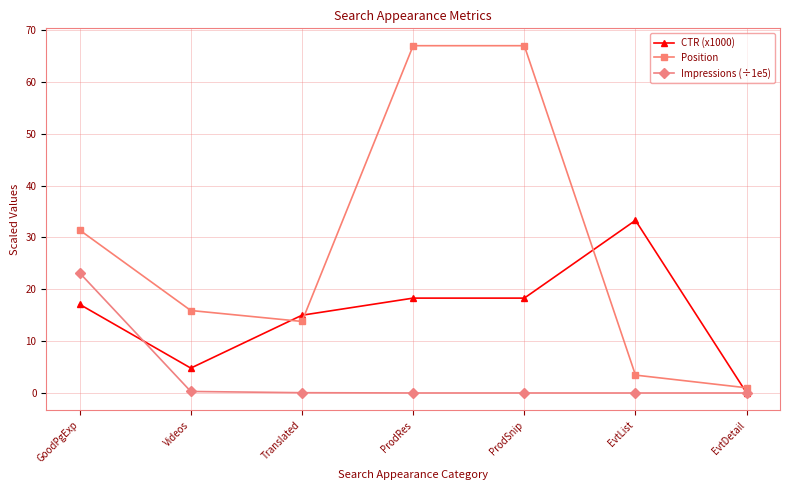

How many distinct data groups are displayed?

3